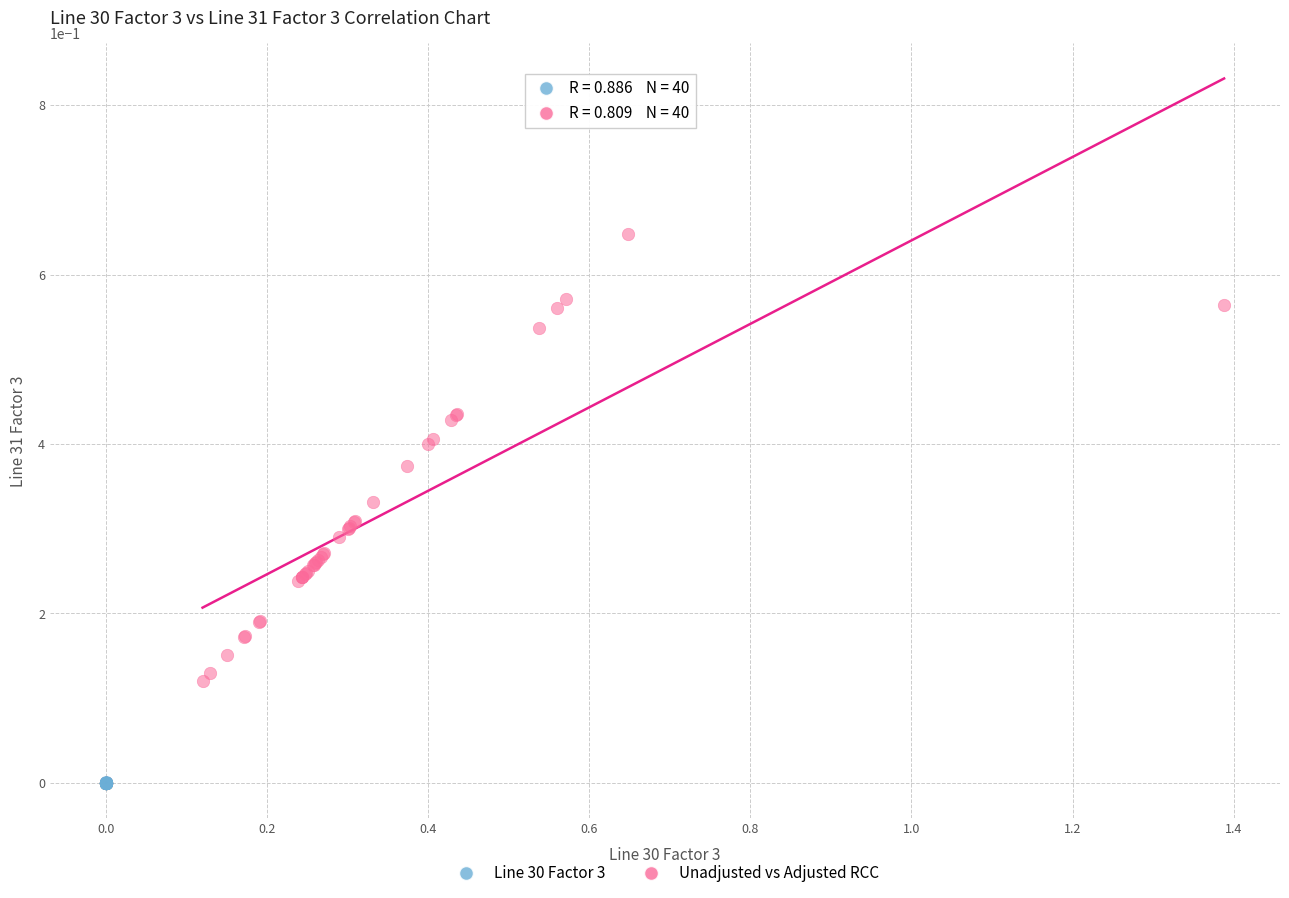

Which series has the largest Y range (max minus min)?

Unadjusted vs Adjusted RCC